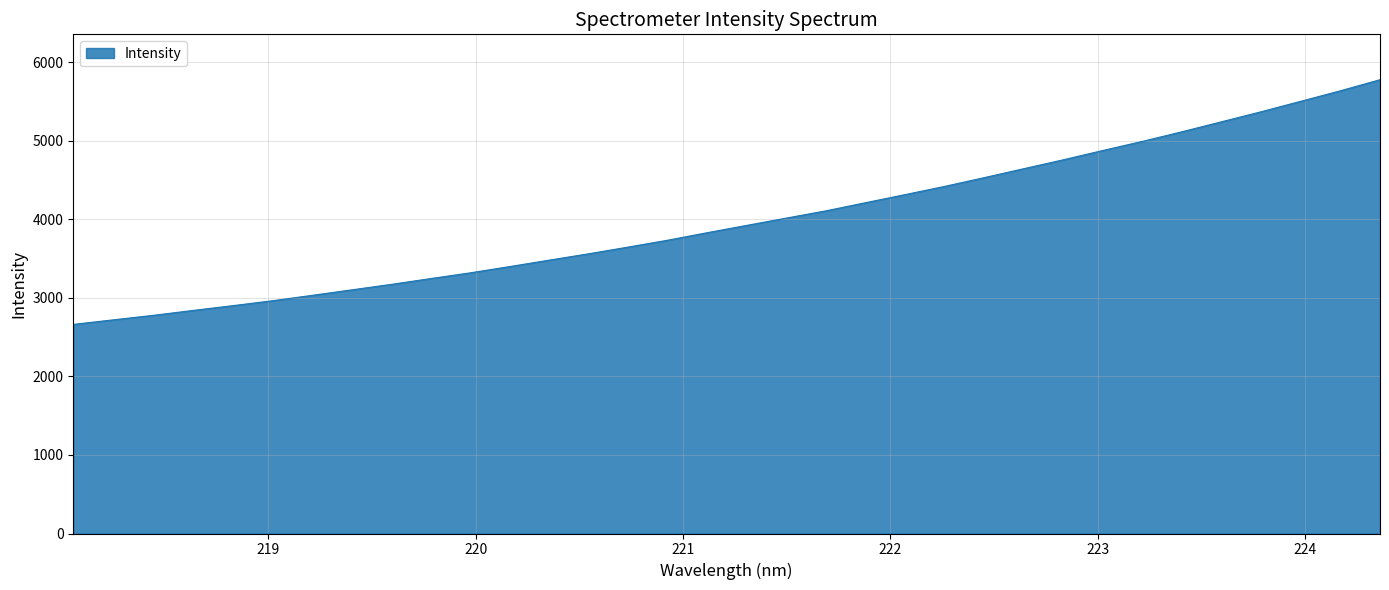

How many lines are shown in the chart?

1